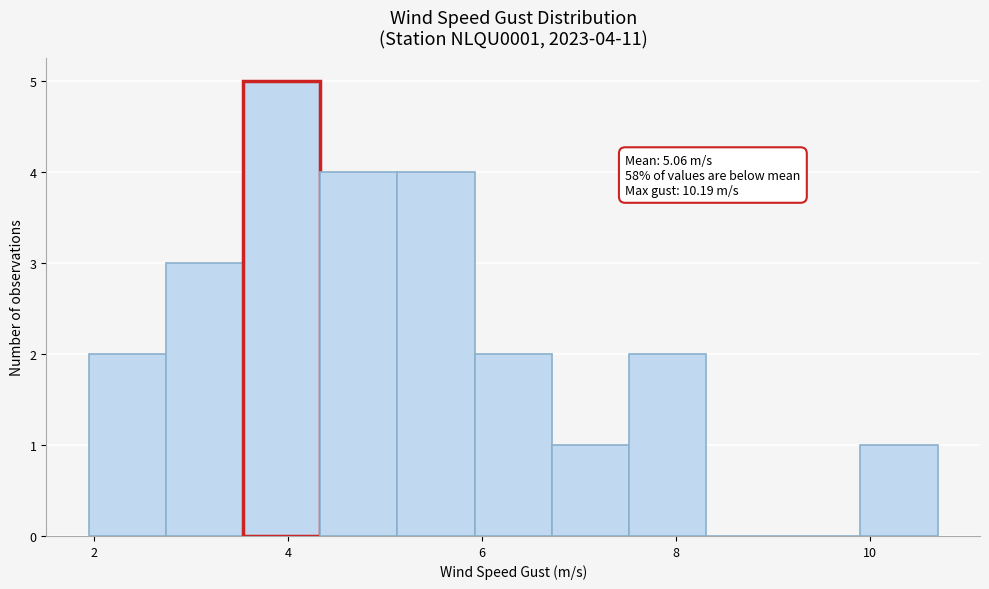

Read against the x-axis, roughly where is the centre of the tallest bar?

4.0